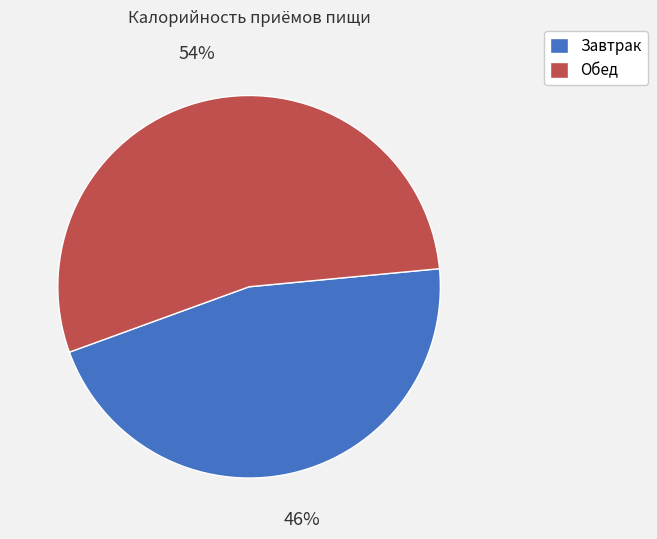

The Обед slice represents 45% of the pie. True or false?

False